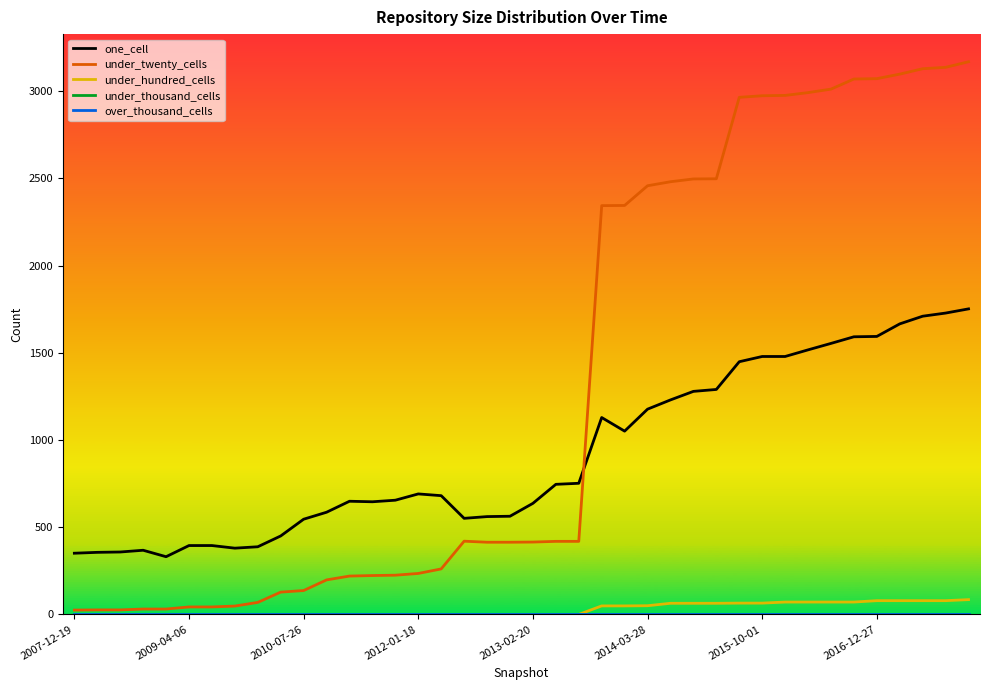

List the series in order of their peak value, lowest first.

under_thousand_cells, over_thousand_cells, under_hundred_cells, one_cell, under_twenty_cells